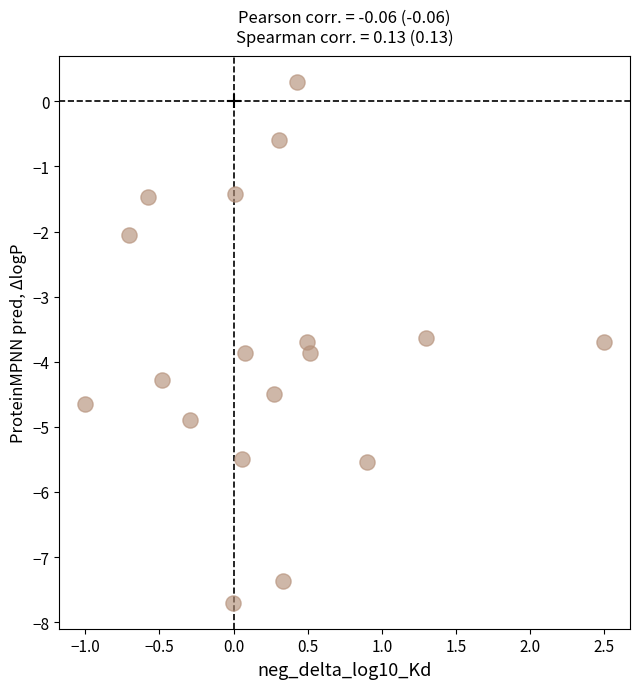

What is the range of Y values (max minus min)?

8.0